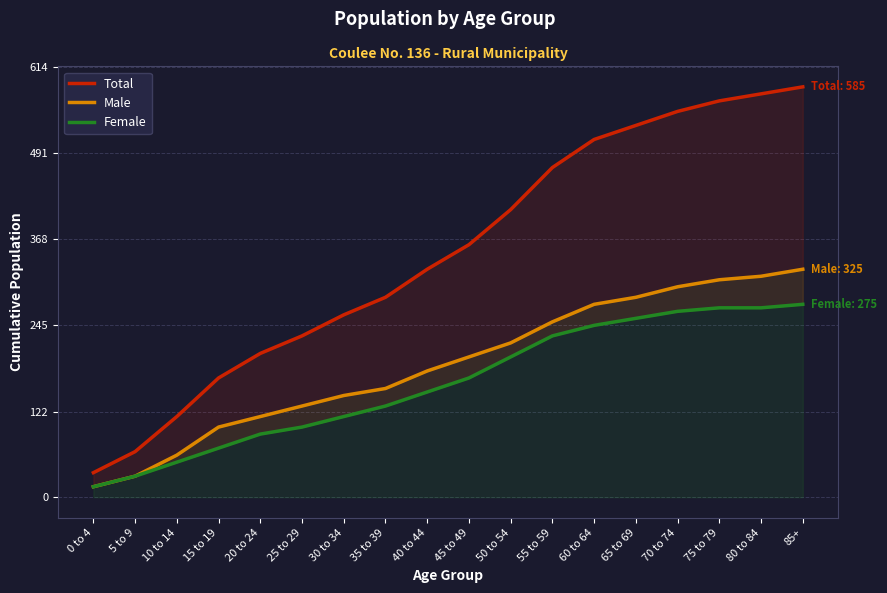

True or false: Female and Male cross at least once.

False